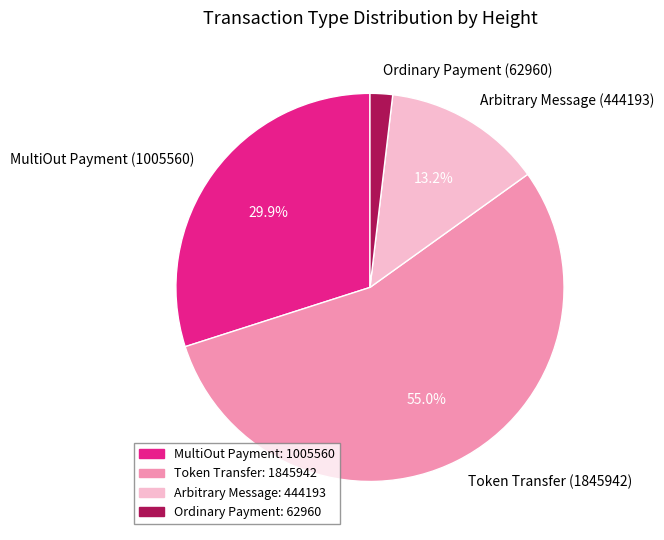

How many slices are in this pie chart?

4